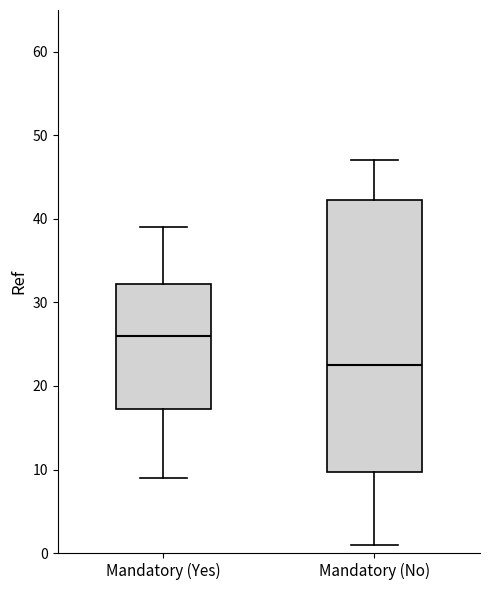

Reading left to right, read every box against the y-axis: the position of its median line, the range the box covers, and the ends of its whiskers. The values are not printed on the chart, so give them approximately, as read against the axis.

Mandatory (Yes): median 26, box 17 to 32, whiskers 9 to 39
Mandatory (No): median 23, box 10 to 42, whiskers 1 to 47